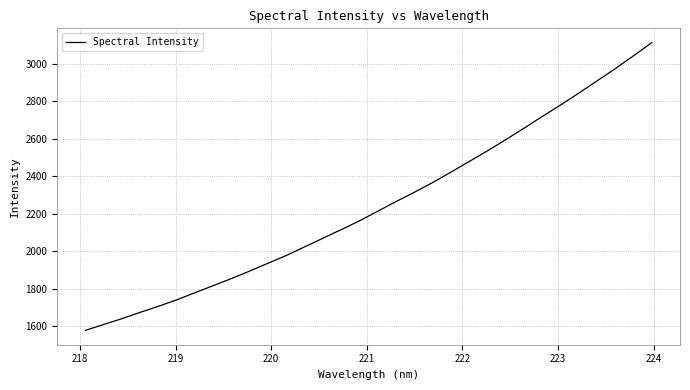

What is the difference between the maximum and minimum values?

1536.0